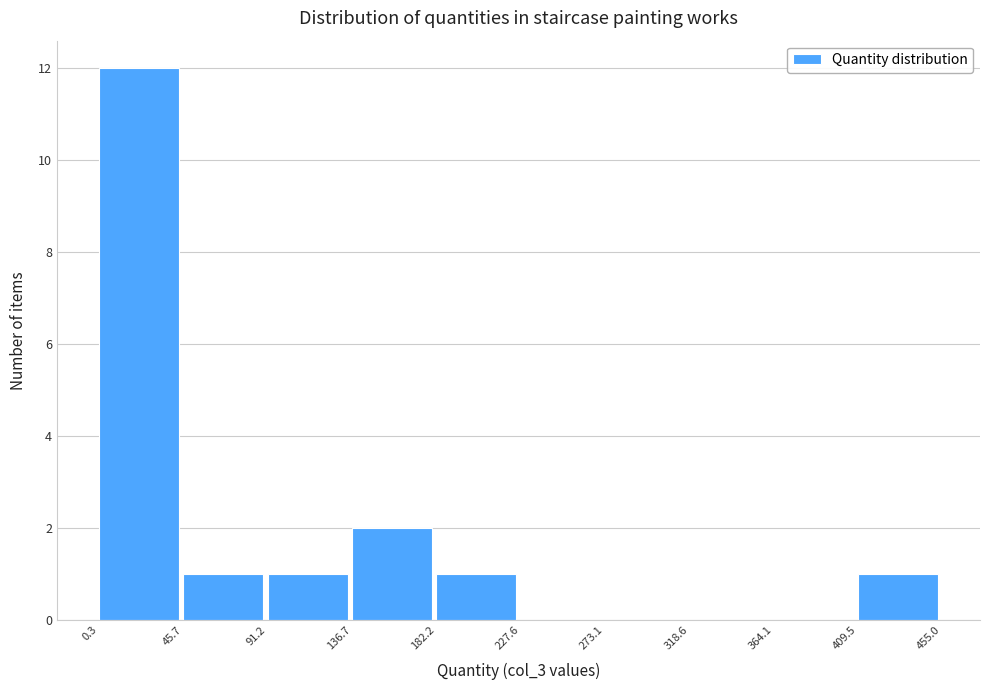

Which range on the x-axis has the tallest bar?

0.3 to 45.7